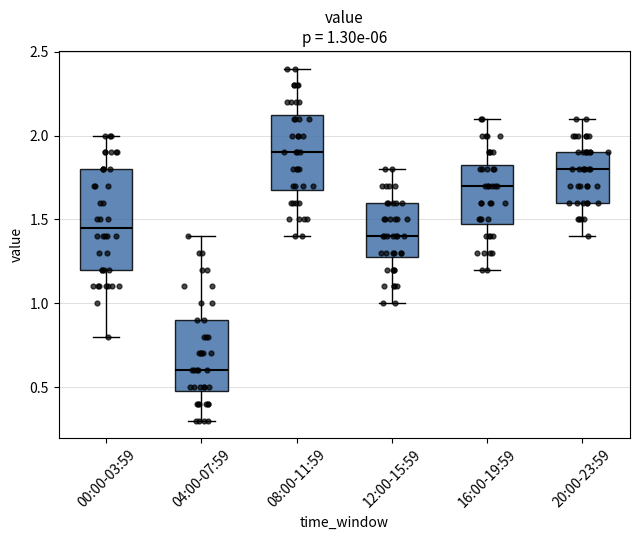

Which box has the lowest median line?

04:00-07:59